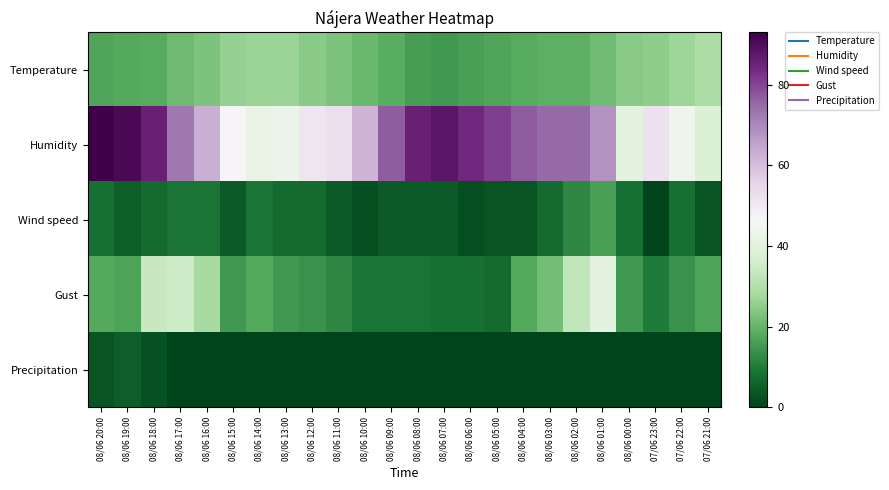

Which series has the largest total across all categories?

Humidity